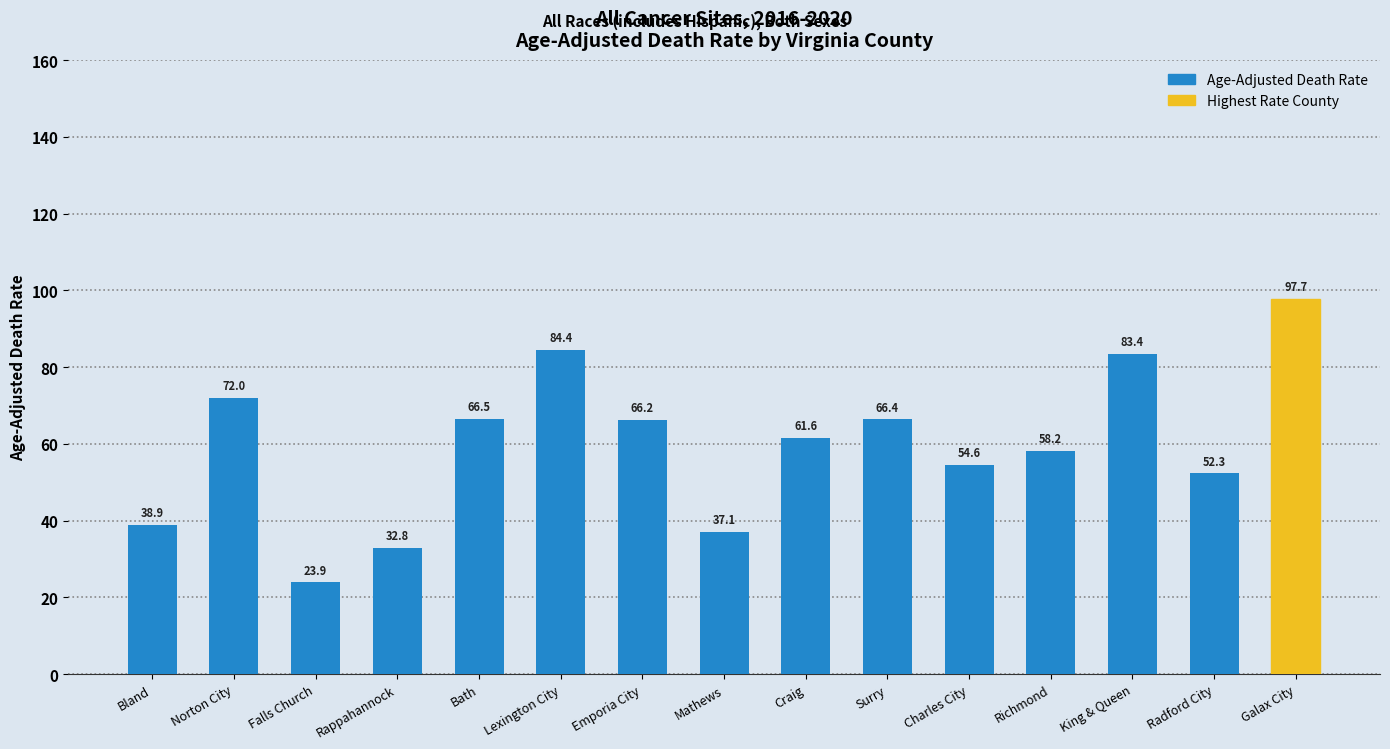

The chart shows a value of 17.8 at Rappahannock. True or false?

False